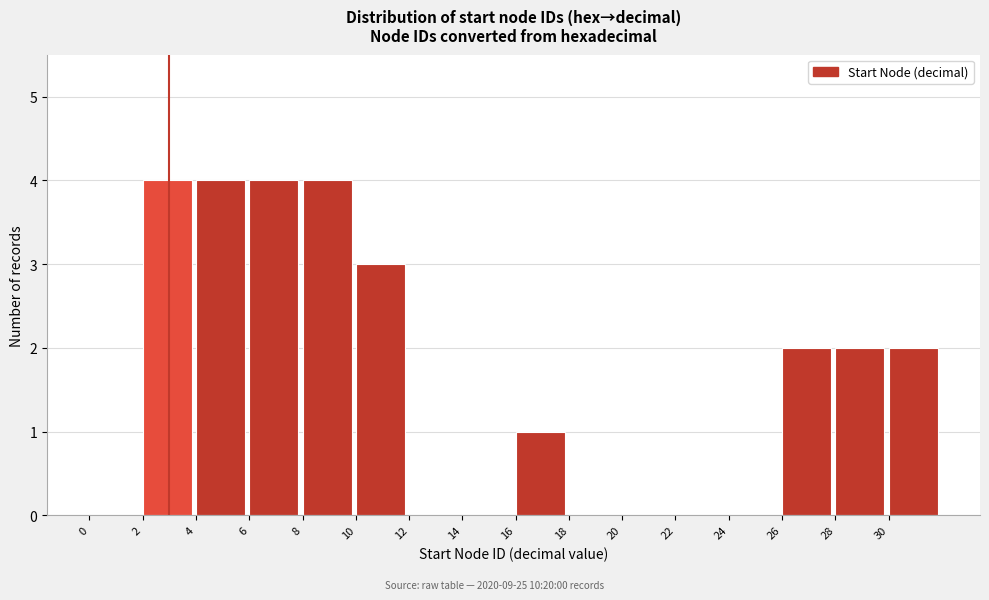

Reading left to right, list every bar in this chart as the range it spans on the x-axis followed by its height. The values are not printed on the chart, so give them approximately, as read against the axis.

0 to 2: 0
2 to 4: 4
4 to 6: 4
6 to 8: 4
8 to 10: 4
10 to 12: 3
12 to 14: 0
14 to 16: 0
16 to 18: 1
18 to 20: 0
20 to 22: 0
22 to 24: 0
24 to 26: 0
26 to 28: 2
28 to 30: 2
30 to 32: 2